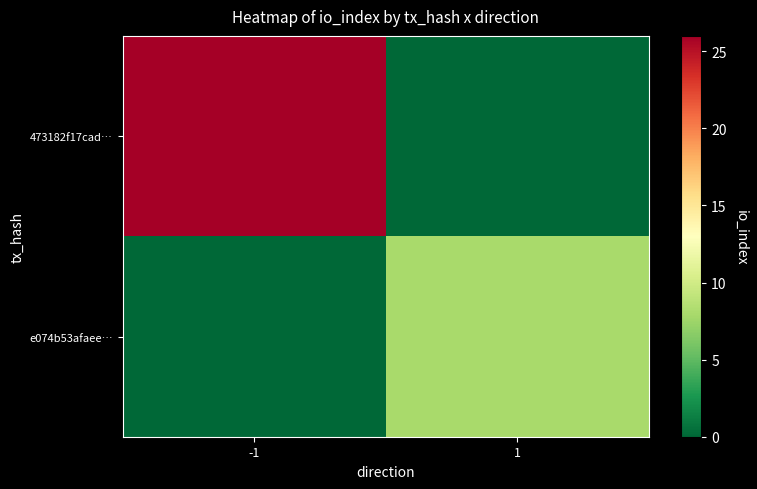

At how many categories does at least one series exceed 13?

1